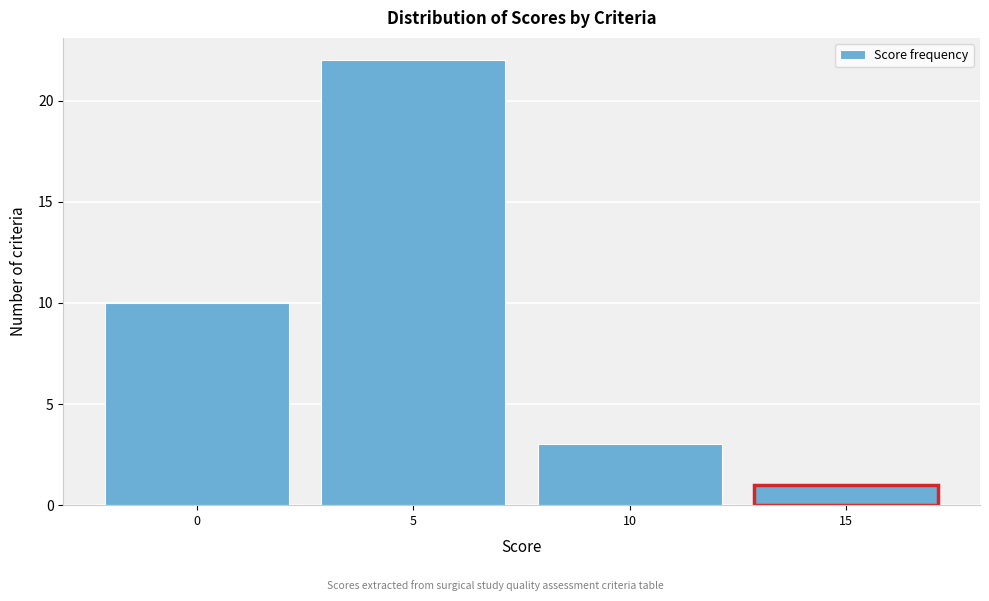

Which range on the x-axis has the tallest bar?

2.5 to 7.5